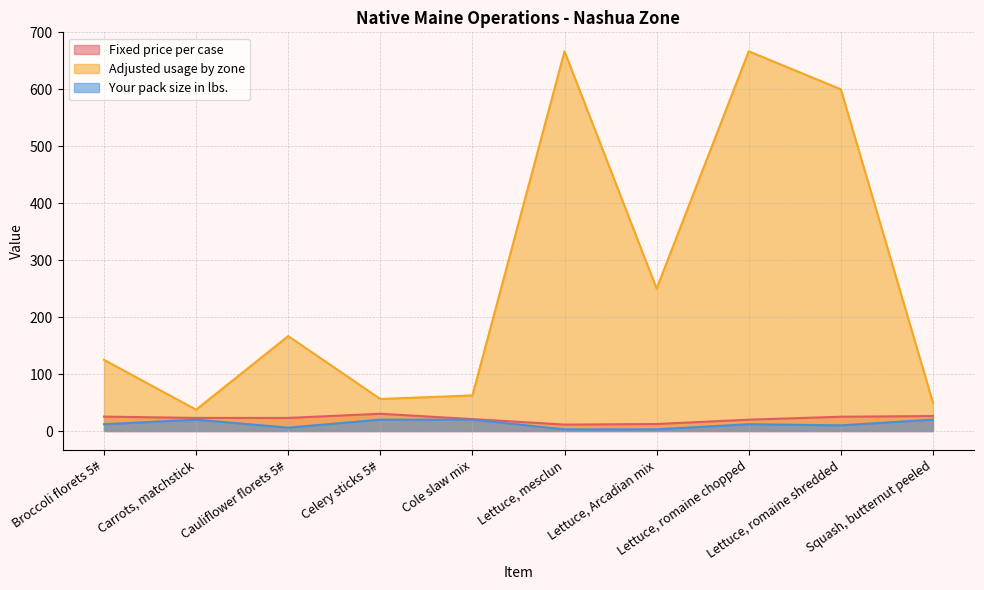

What is the label of the 3rd point from the right?

Lettuce, romaine chopped